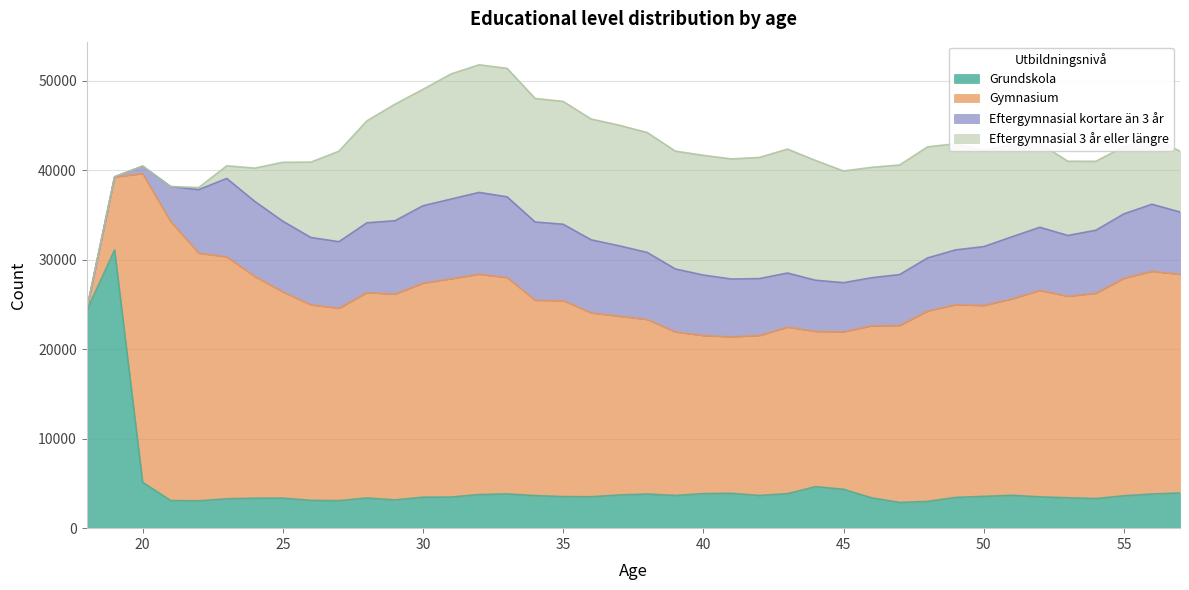

Count the number of categories in the chart.

40